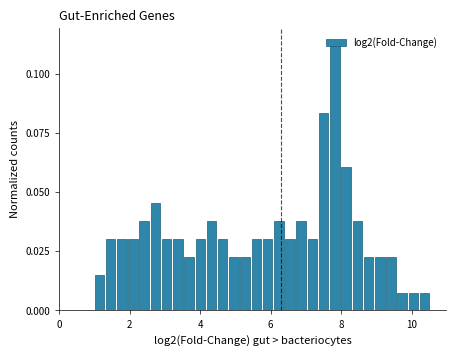

Around what value on the x-axis is the tallest bar? Give the approximate position of its centre, as read against the axis.

7.8